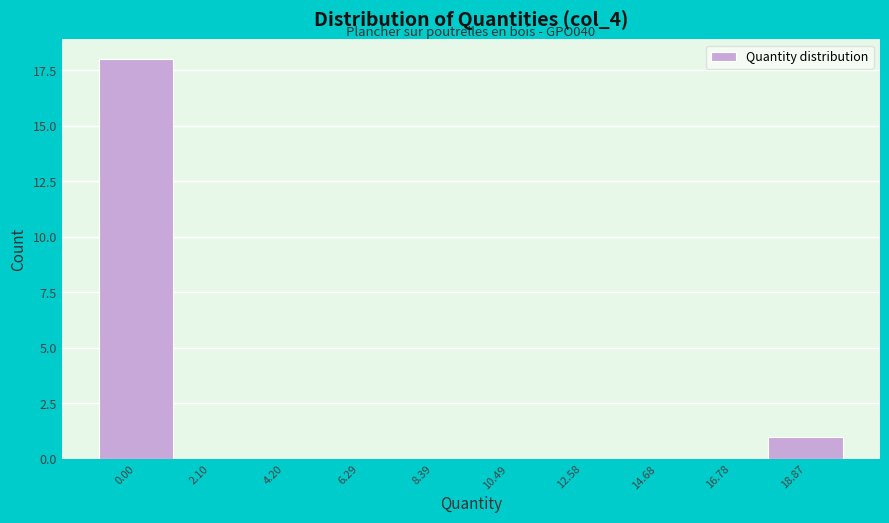

Reading left to right, extract all data points from this chart.

0.00=18	2.10=0	4.20=0	6.29=0	8.39=0	10.49=0	12.58=0	14.68=0	16.78=0	18.87=1